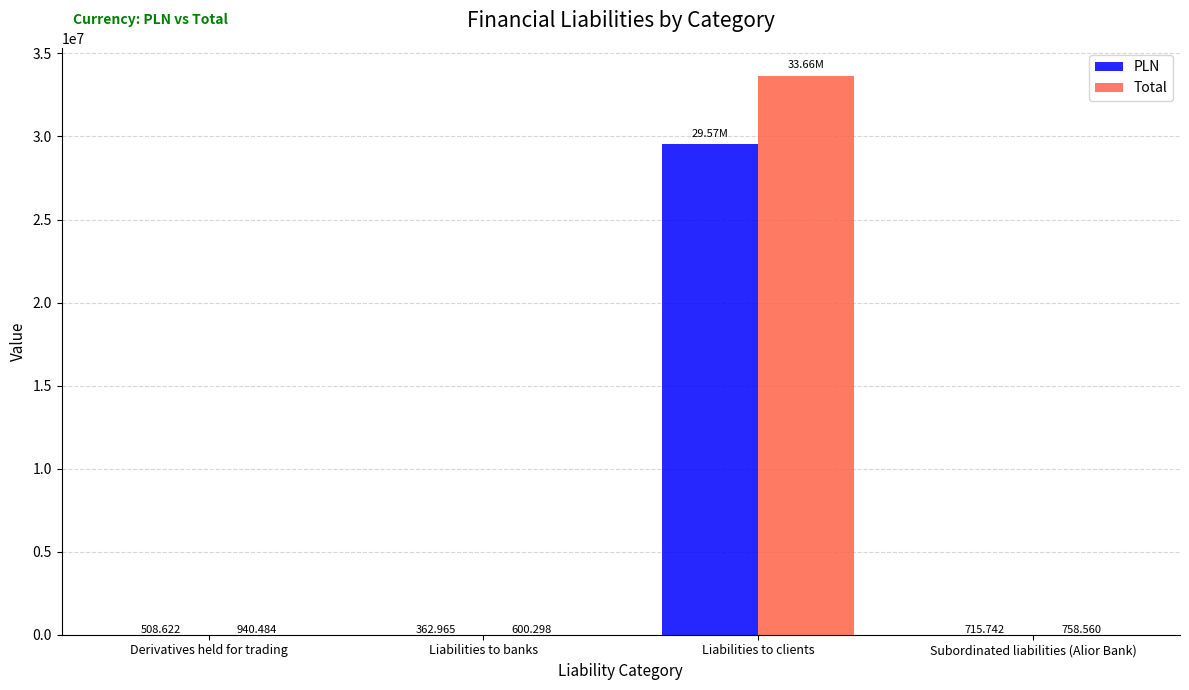

What are all the series names shown in the legend?

PLN, Total